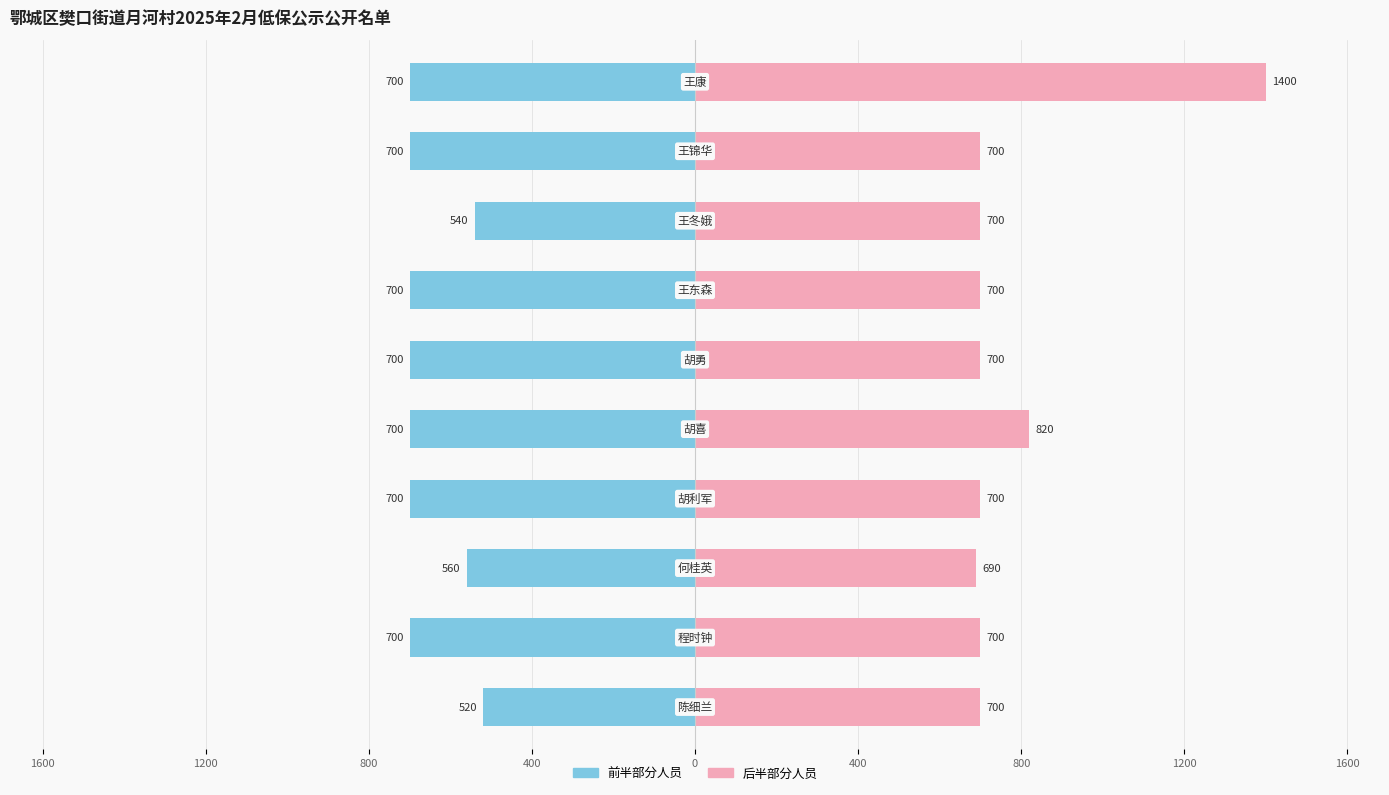

Which series has the largest range (max minus min)?

后半部分人员